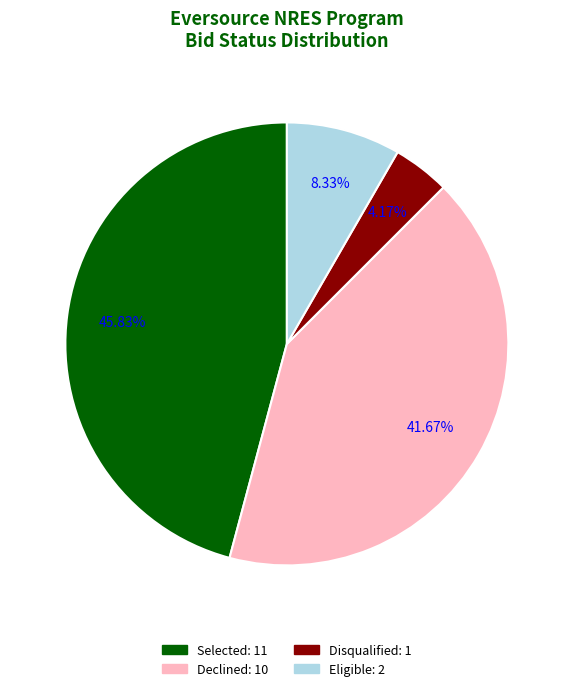

Combined, do Declined and Disqualified account for over 50%?

No